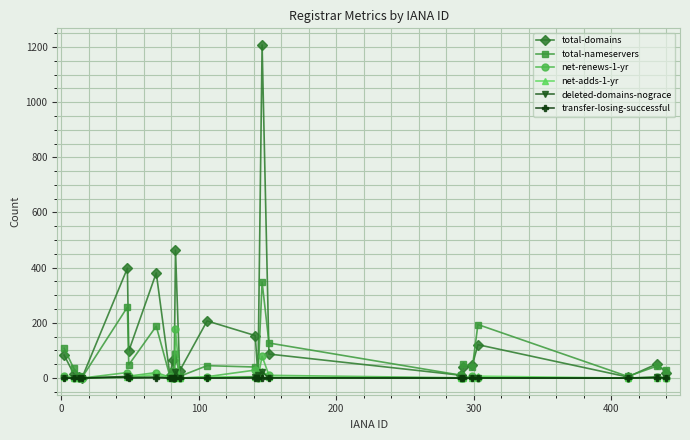

Which series has the widest spread of values?

total-domains